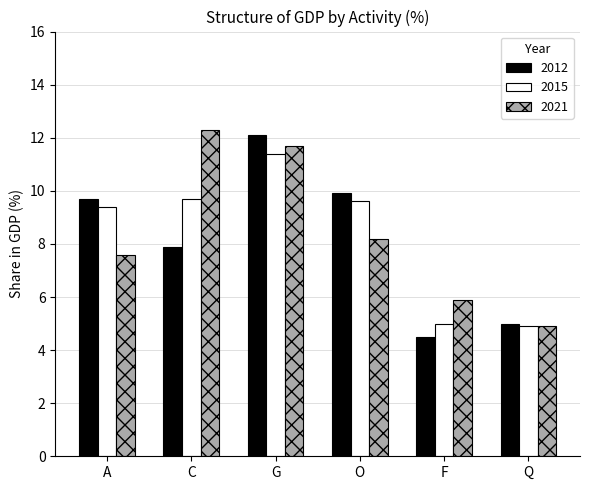

What are all the series names shown in the legend?

2012, 2015, 2021